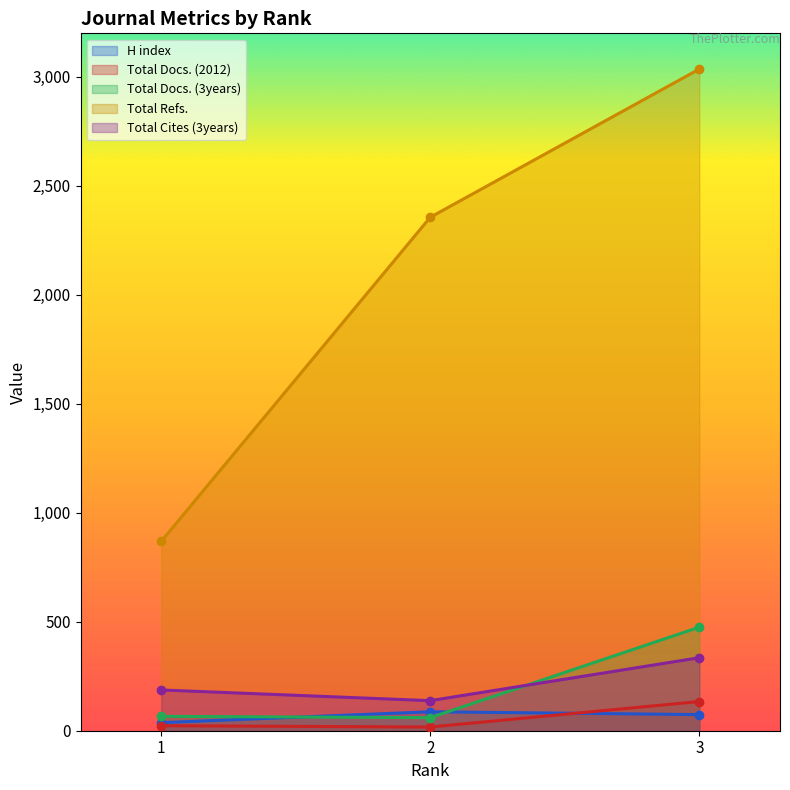

Where does the Total Docs. (2012) series first go above 23?

3